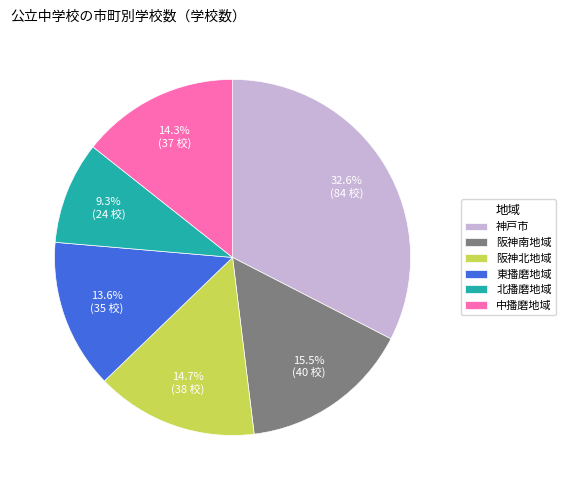

Which slice is the smallest?

北播磨地域